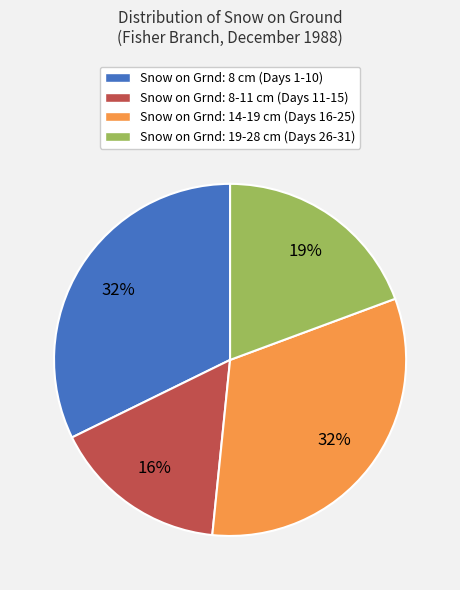

How many segments does this pie chart have?

4